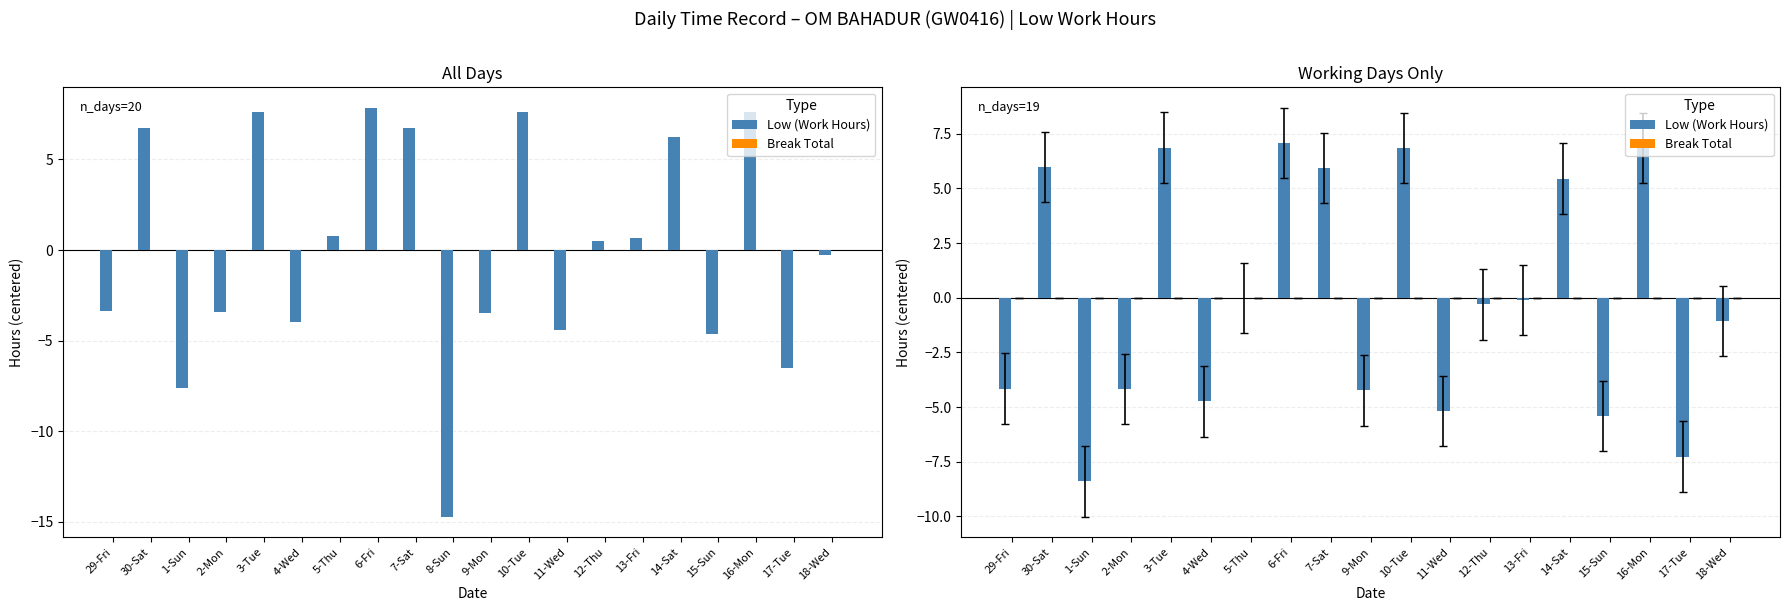

What are all the series names shown in the legend?

Low (Work Hours), Break Total